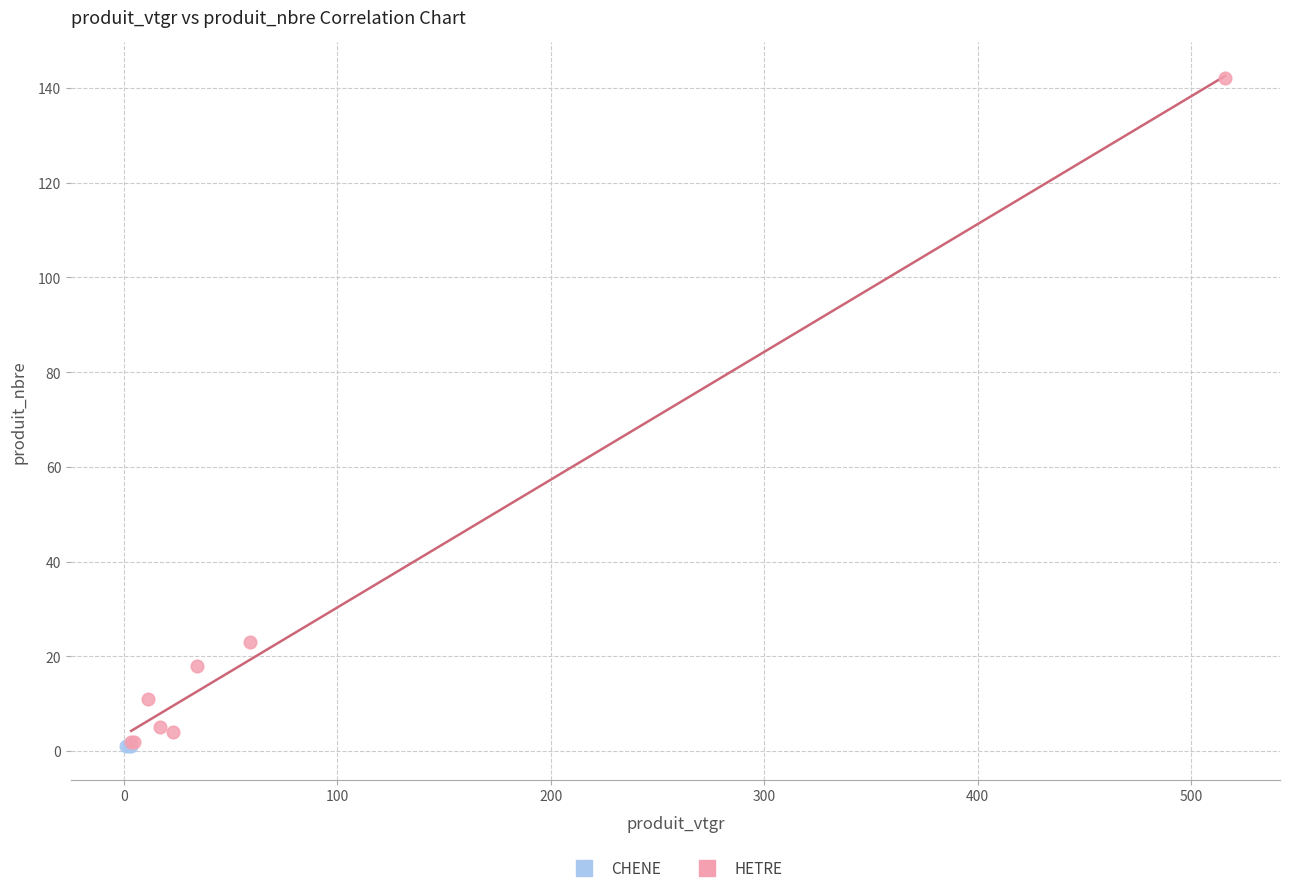

Which series contains the highest Y value?

HETRE